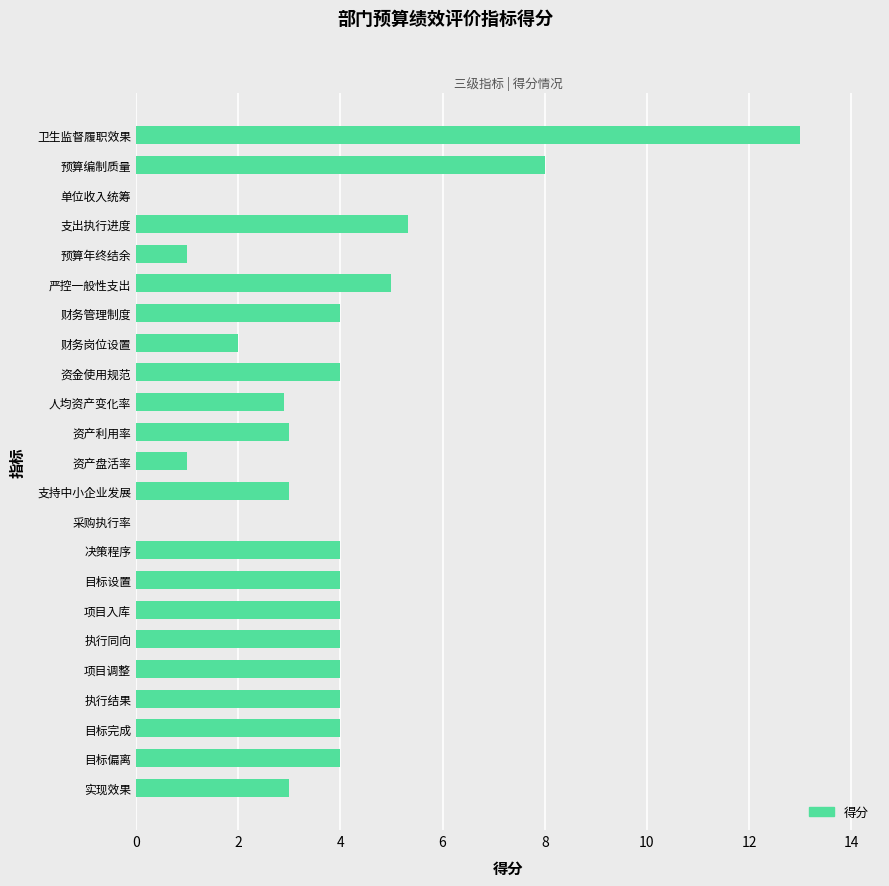

The value at 资金使用规范 is 4.0. True or false?

True